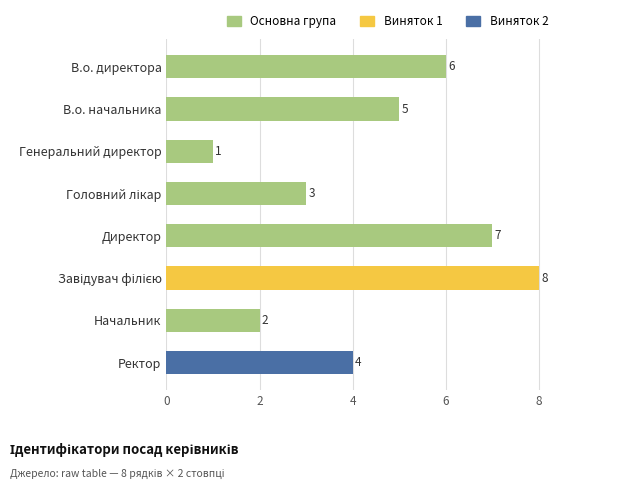

What is the maximum value shown in the chart?

8